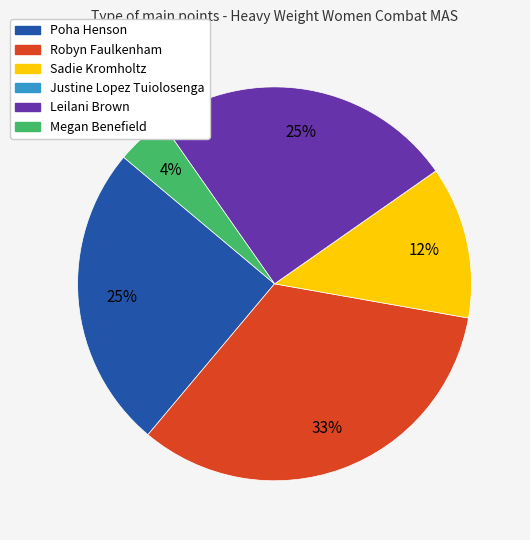

To the nearest percent, what is the average slice percentage?

17%